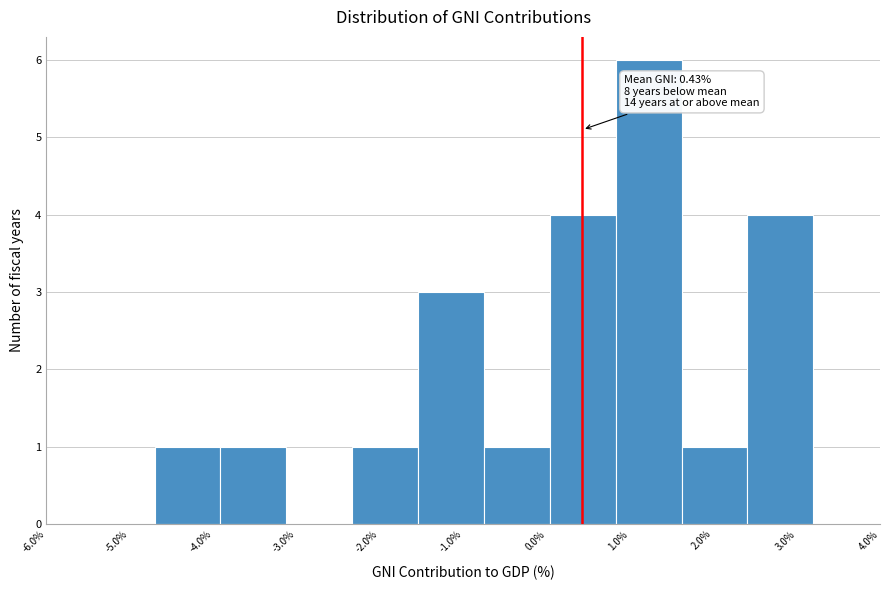

Which range on the x-axis has the tallest bar?

0.83 to 1.62